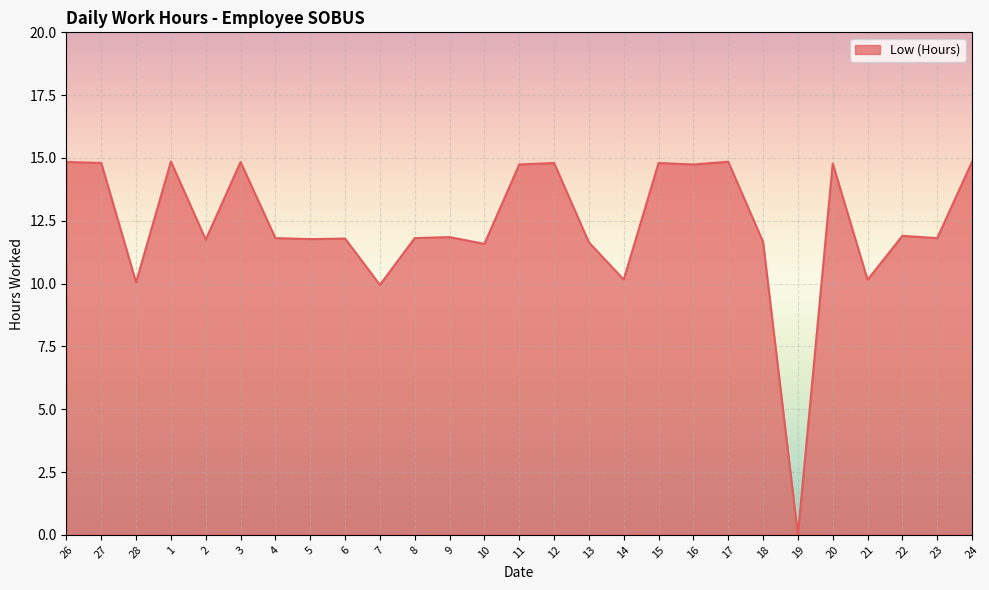

The value at 20 is 14.8. True or false?

True